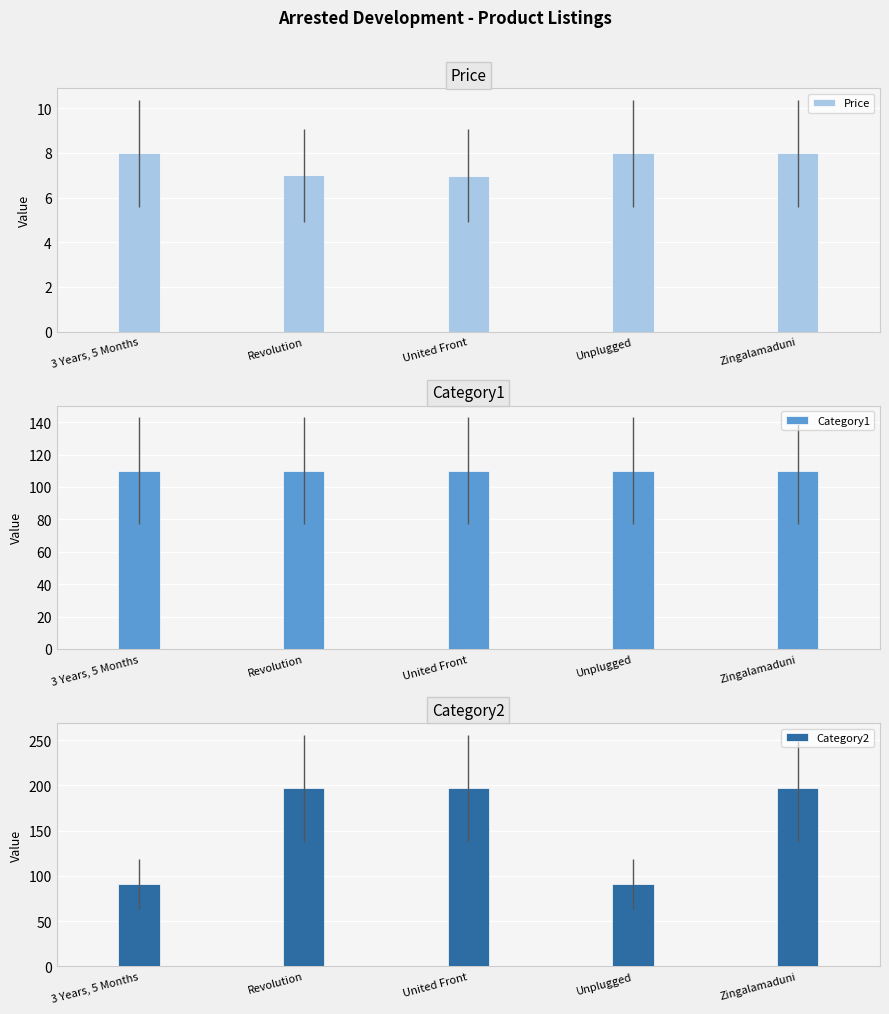

What are all the series names shown in the legend?

Price, Category1, Category2